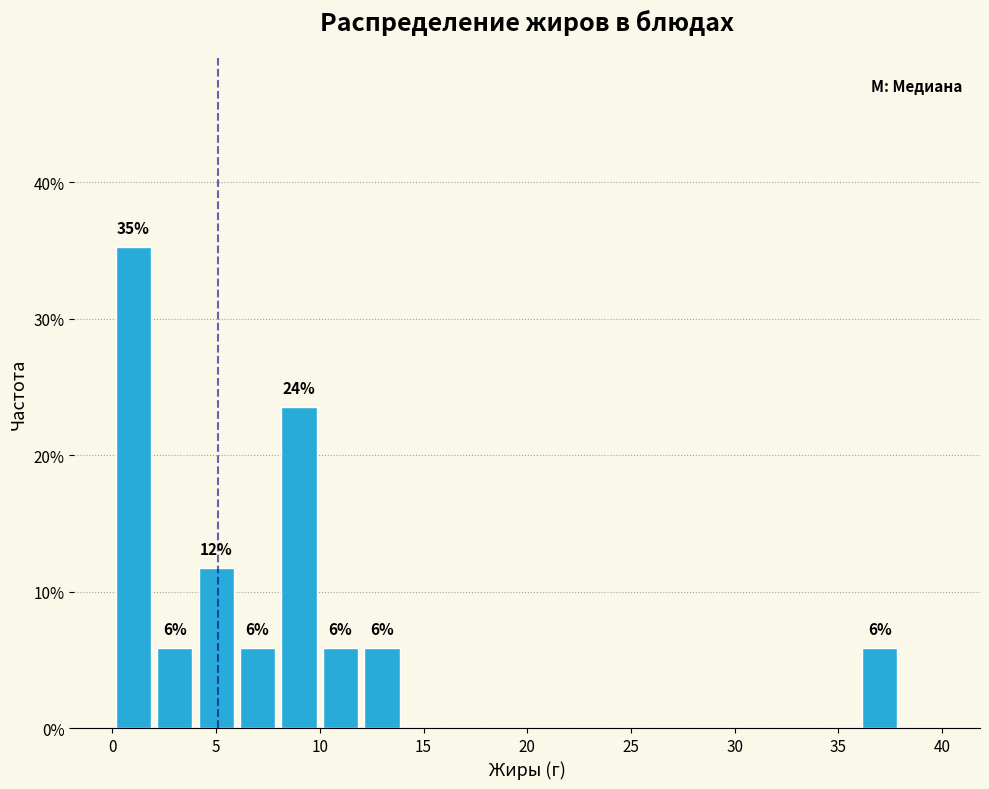

Over which range of the x-axis is the bar tallest?

0 to 2